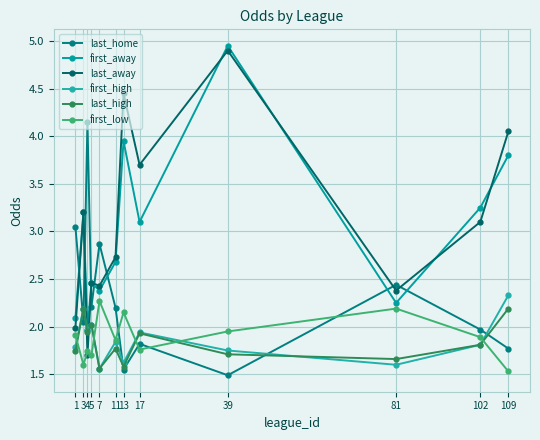

Count the number of categories in the chart.

12